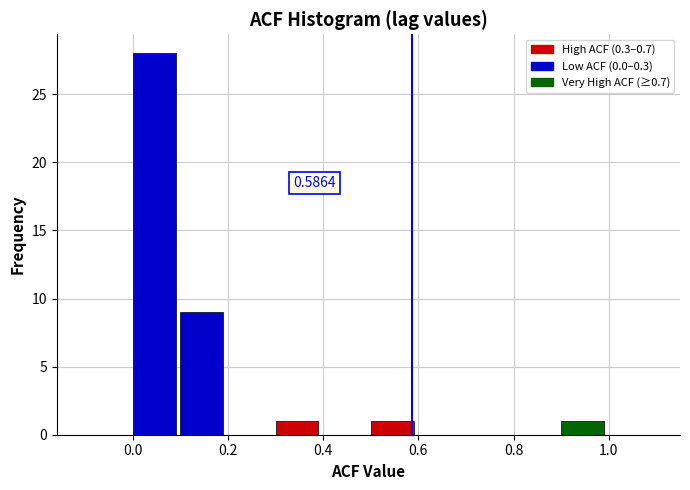

Which range on the x-axis has the tallest bar?

0.0 to 0.1